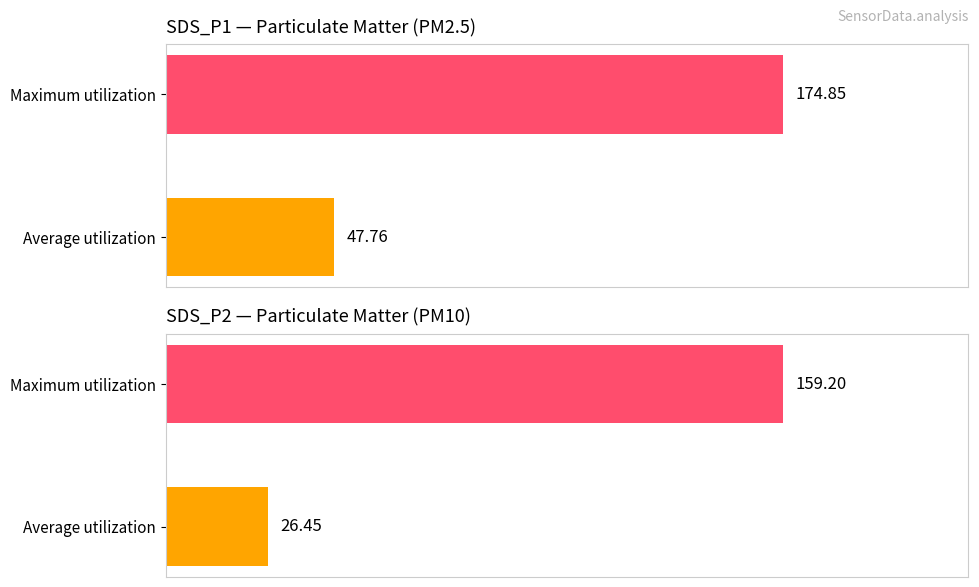

Rank the series by their average value, from highest to lowest.

SDS_P1, SDS_P2